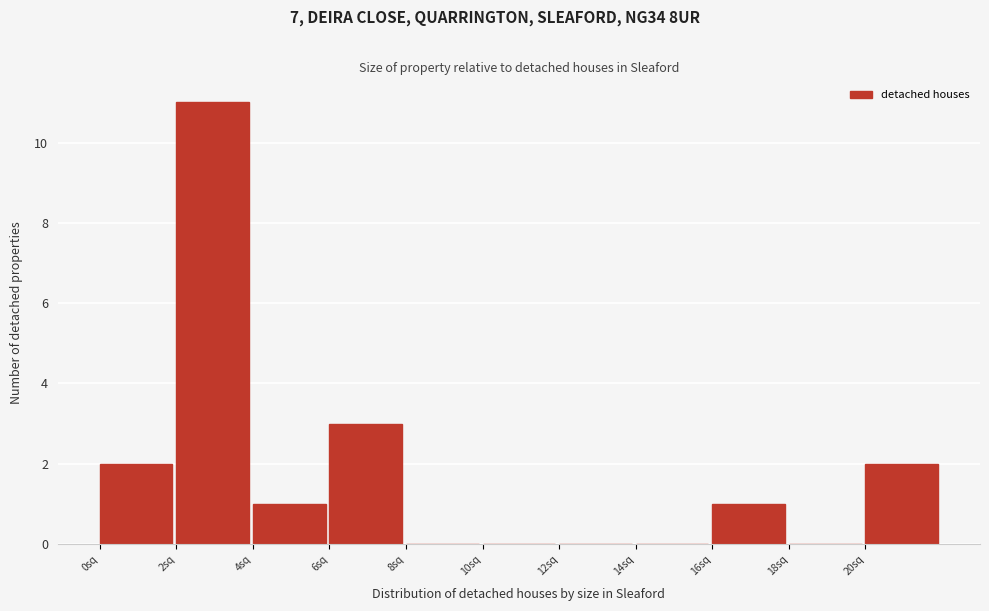

Reading left to right, list every bar in this chart as the range it spans on the x-axis followed by its height. The values are not printed on the chart, so give them approximately, as read against the axis.

0 to 2: 2
2 to 4: 11
4 to 6: 1
6 to 8: 3
8 to 10: 0
10 to 12: 0
12 to 14: 0
14 to 16: 0
16 to 18: 1
18 to 20: 0
20 to 22: 2